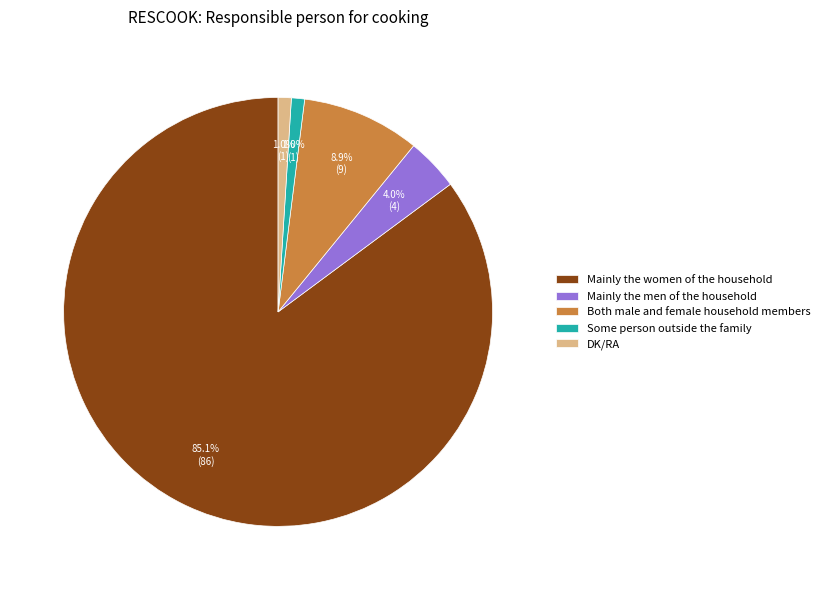

Does any single category account for the majority?

Yes